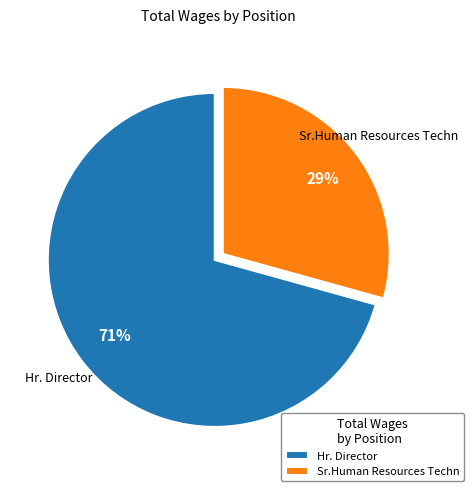

To the nearest percent, what is the average slice percentage?

50%